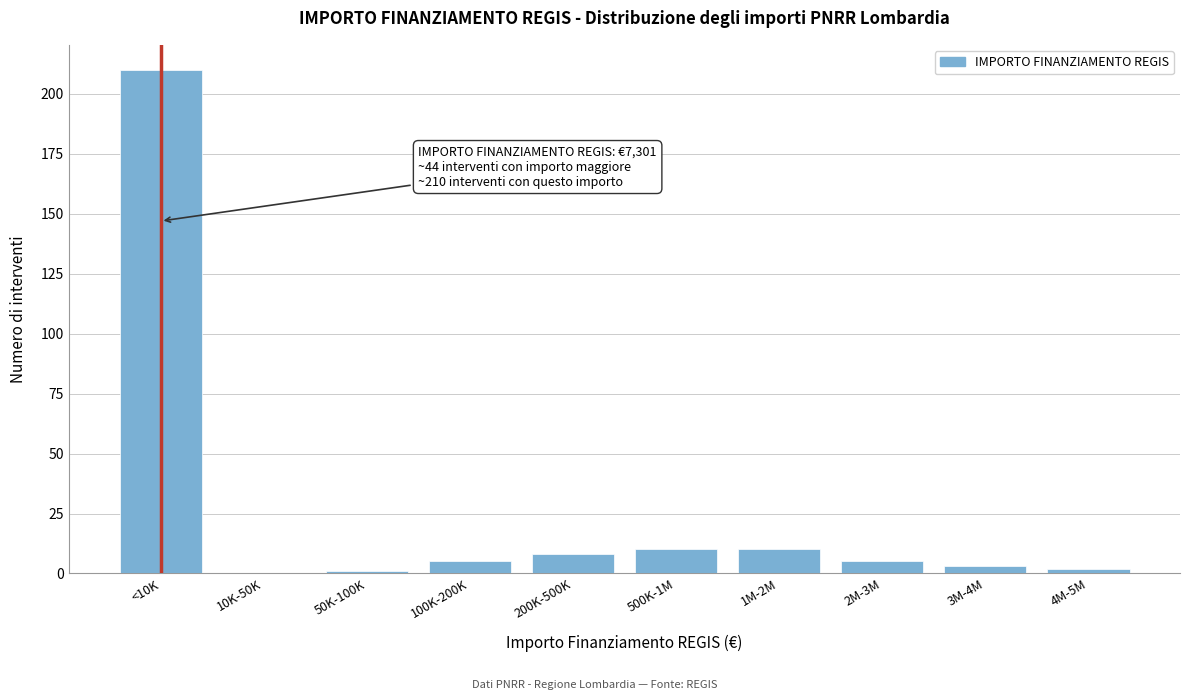

Reading left to right, what are all the values shown in this chart?

<10K=210	10K-50K=0	50K-100K=1	100K-200K=5	200K-500K=8	500K-1M=10	1M-2M=10	2M-3M=5	3M-4M=3	4M-5M=2